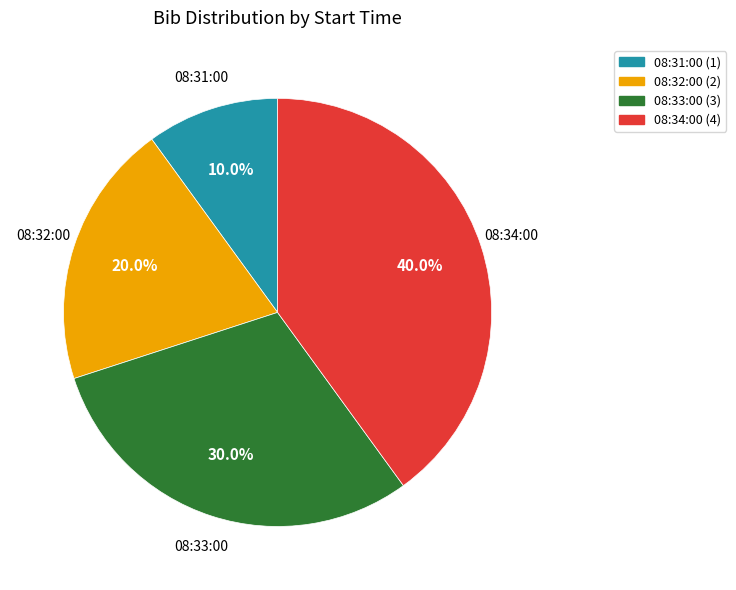

Rank the categories by value from highest to lowest.

08:34:00, 08:33:00, 08:32:00, 08:31:00